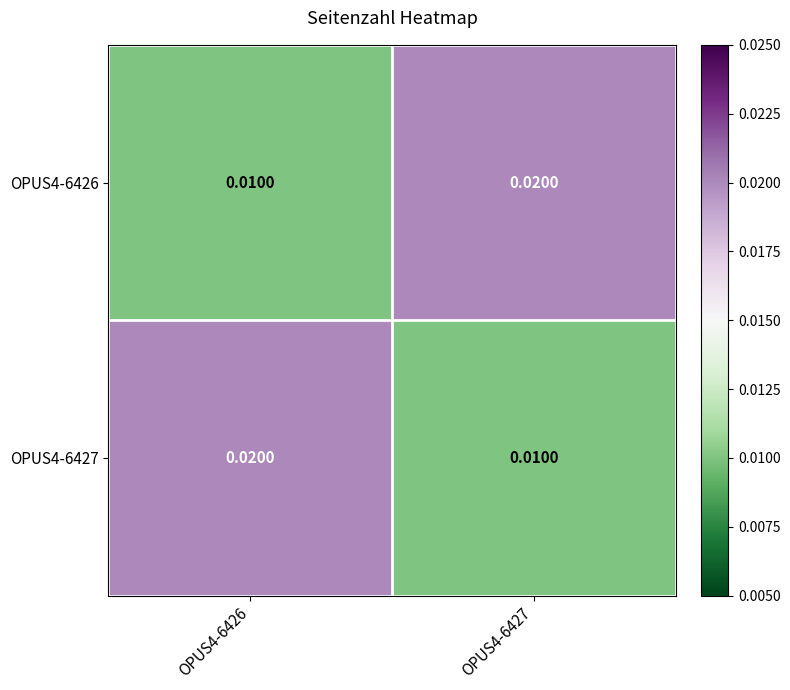

How many series are shown in this chart?

2